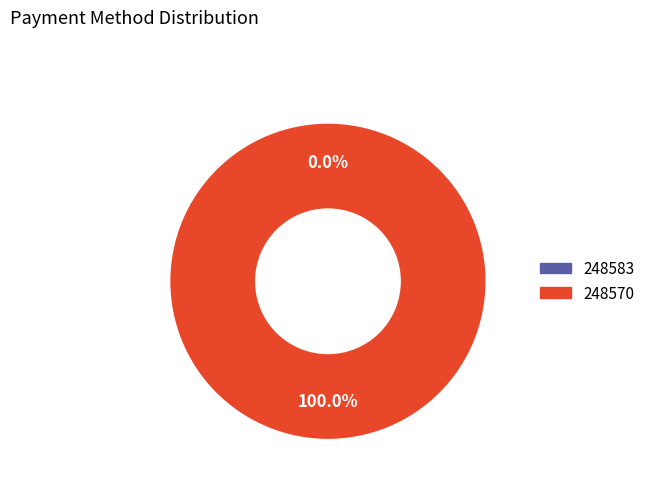

Combined, what portion of the pie is 248583 and 248570?

100.0%